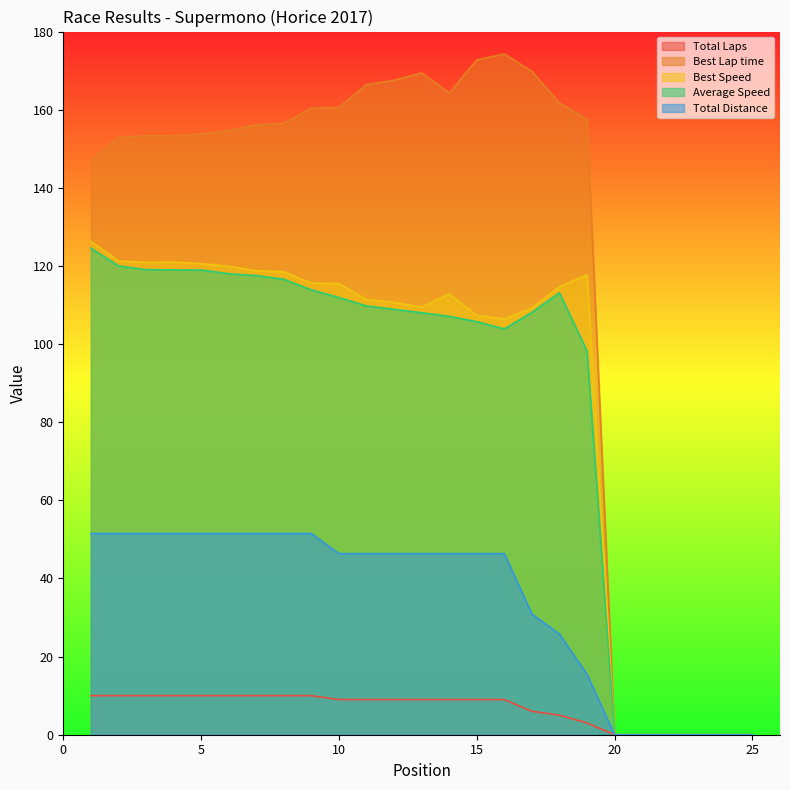

At which label does Best Lap time reach its peak?

16